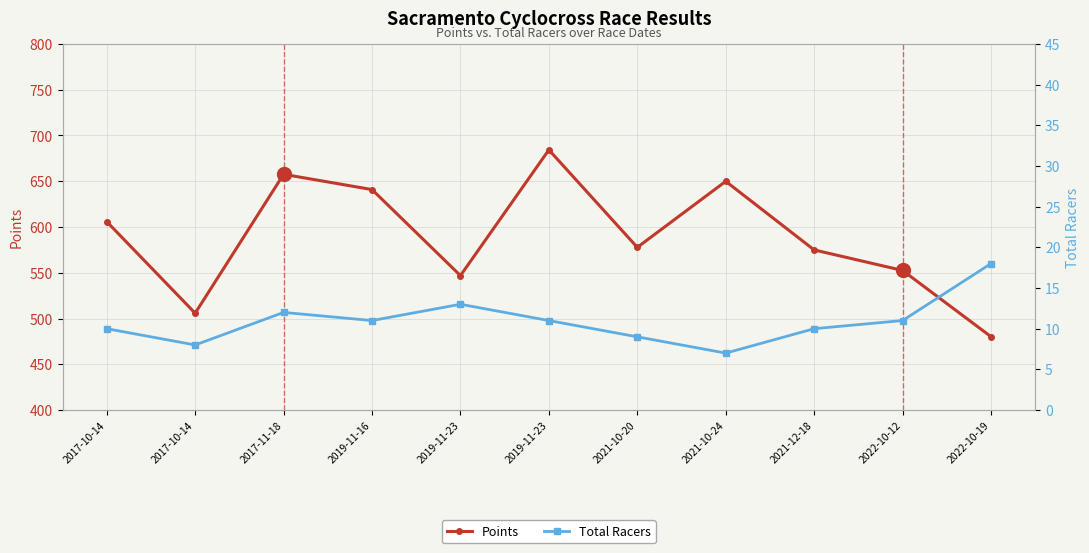

True or false: Points and Total Racers intersect in this chart.

False